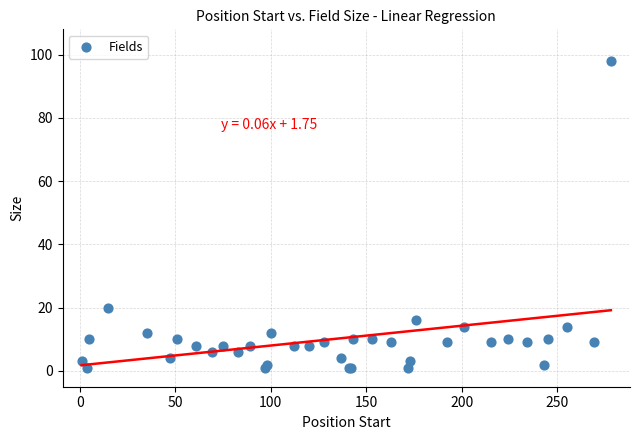

What Y value in the scatter plot is closest to 49?

20